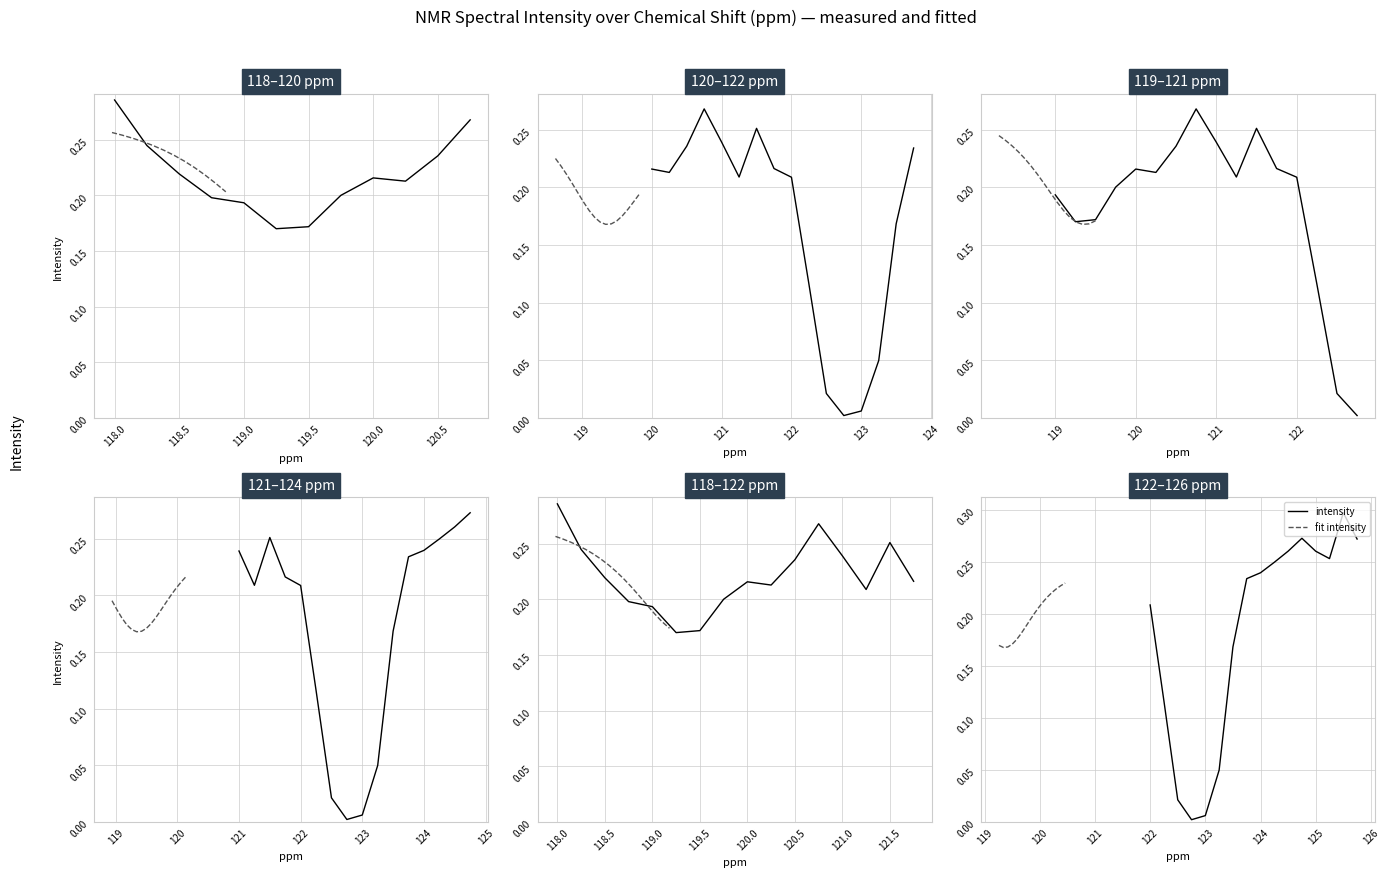

How many times do intensity and fit intensity cross each other?

2